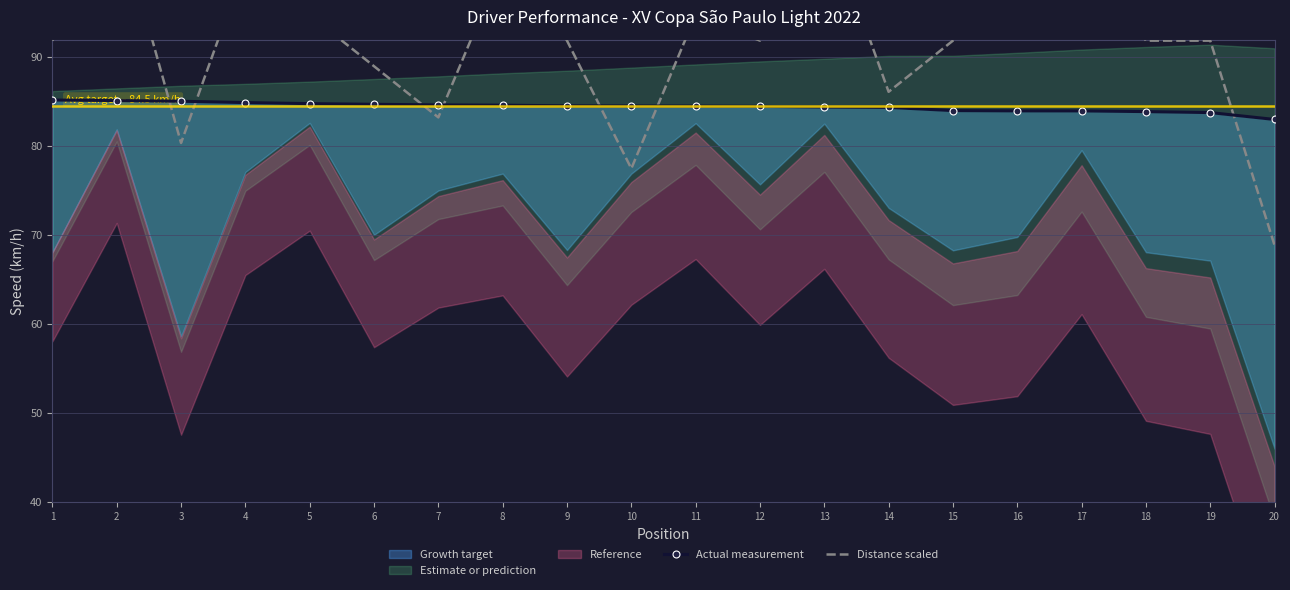

What is the spread (max minus min) of values at 9?

7.3